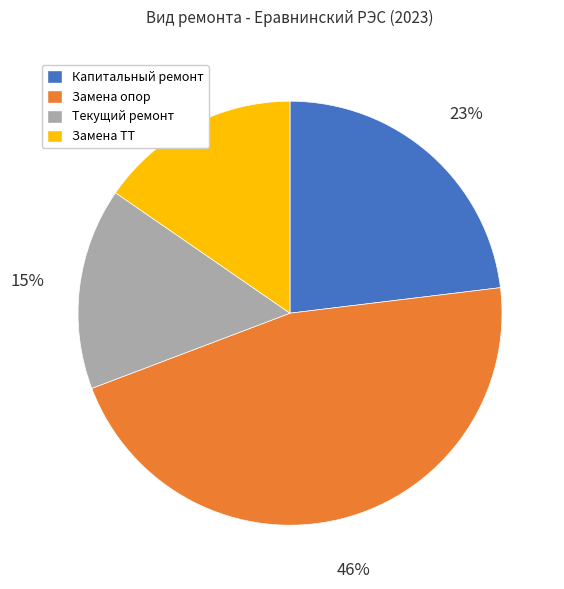

Is it true that Замена опор is 54% of the pie?

False